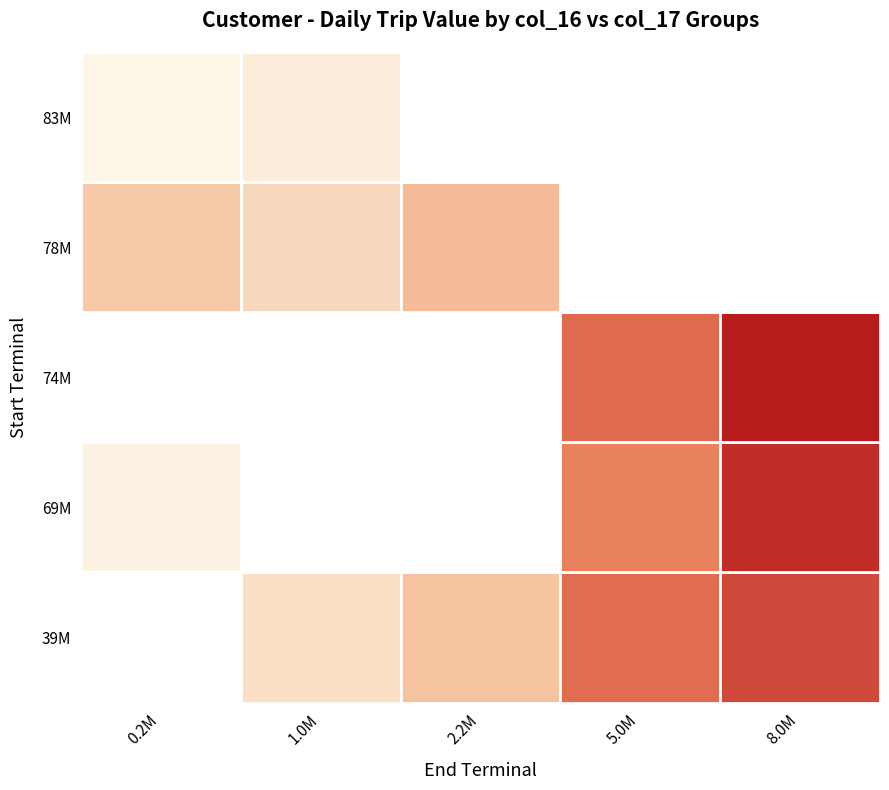

The value of 74M at 5.0M is 1778.3. True or false?

True